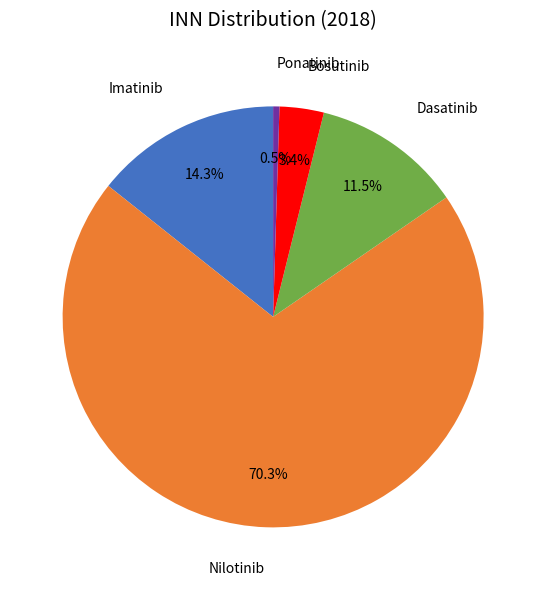

Does any single category account for the majority?

Yes